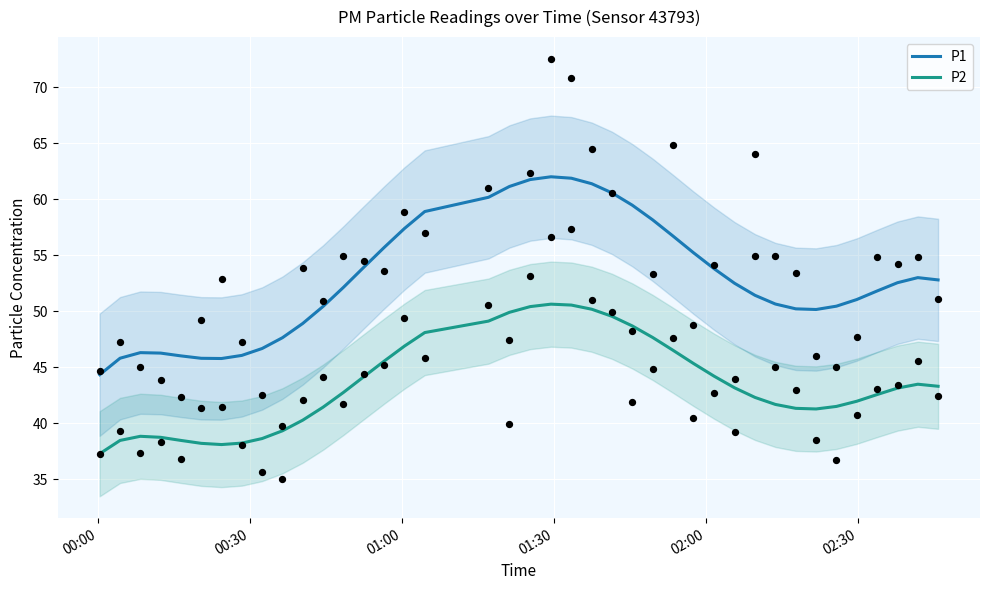

What are all the series names shown in the legend?

P1, P2